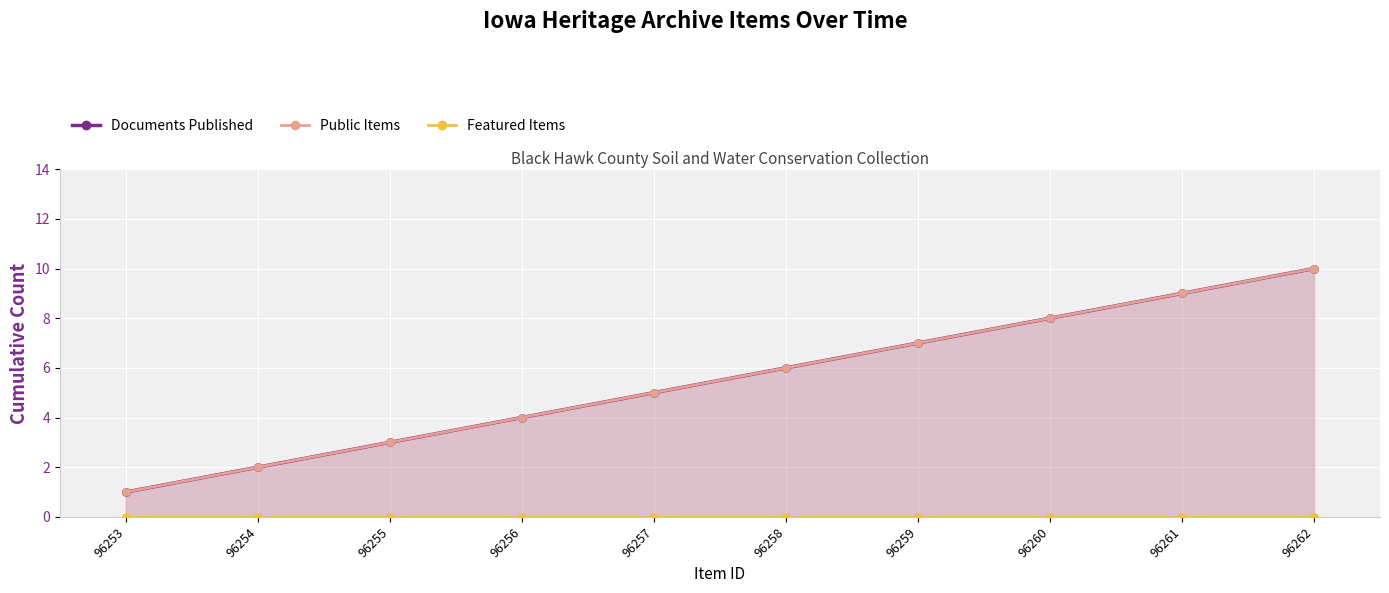

Which series reaches the maximum Y coordinate?

Documents Published